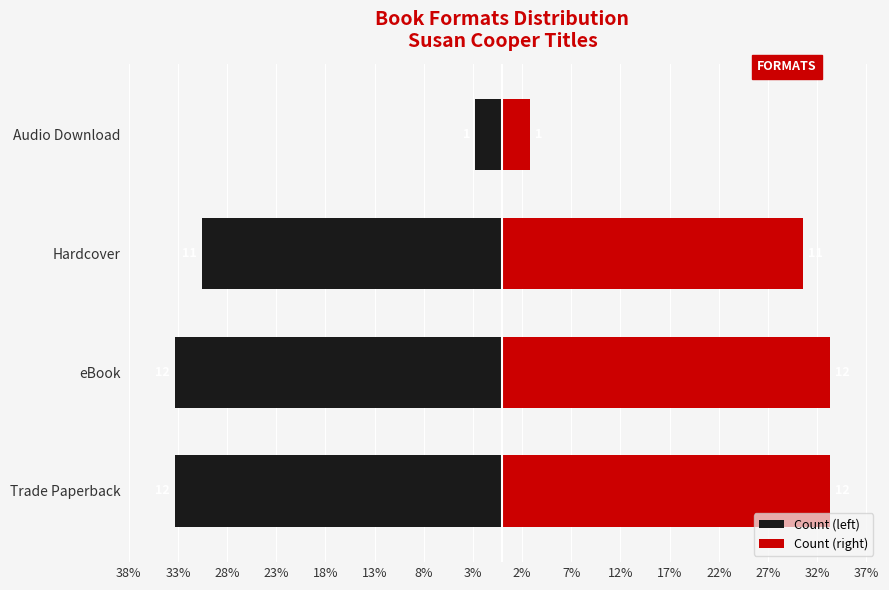

The value of Count (left) at eBook is -33.3. True or false?

True